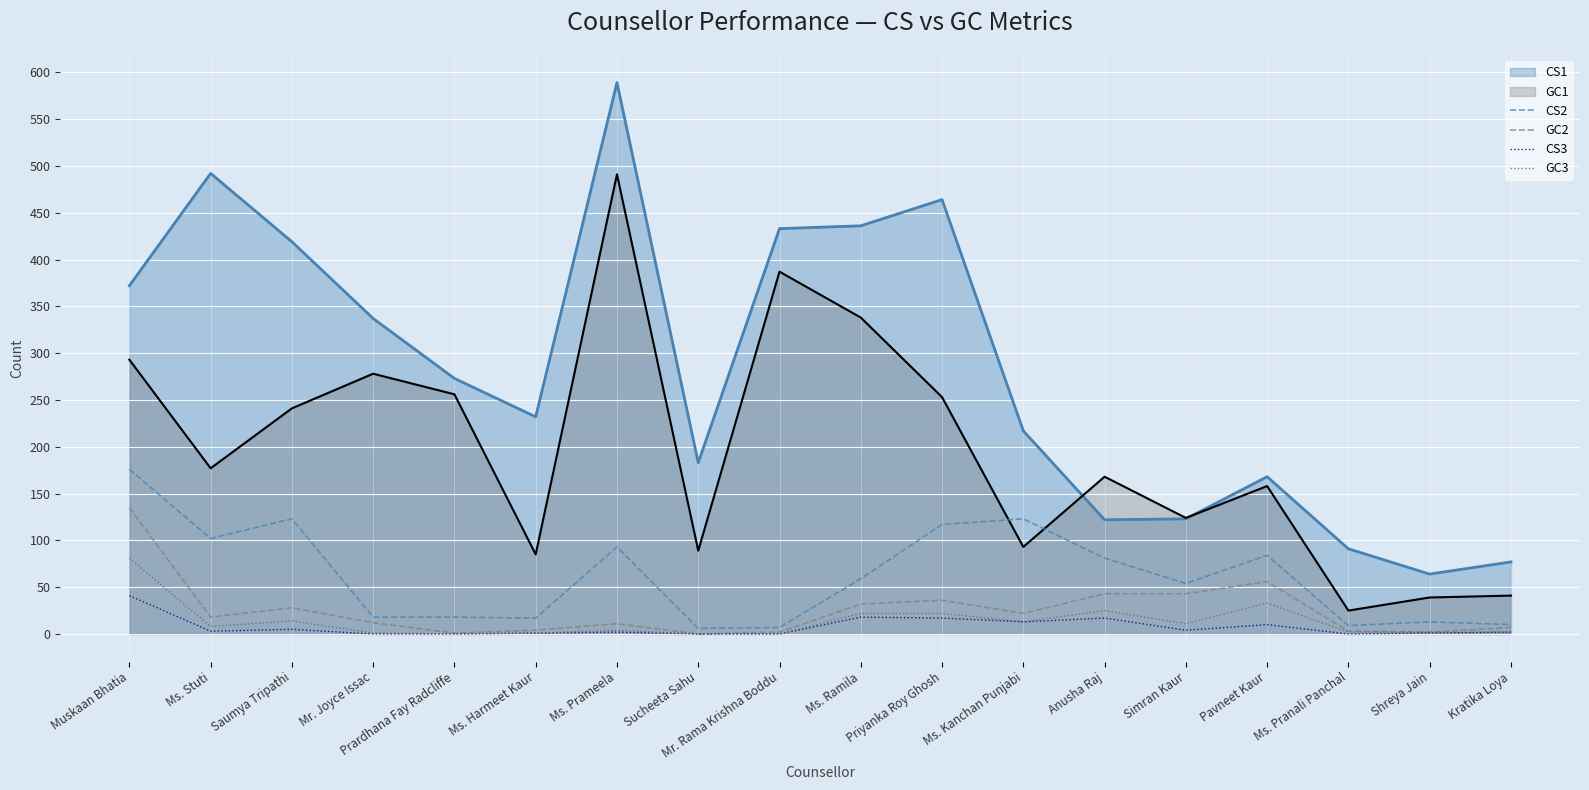

Which has a higher value, Prardhana Fay Radcliffe or Ms. Pranali Panchal?

Prardhana Fay Radcliffe